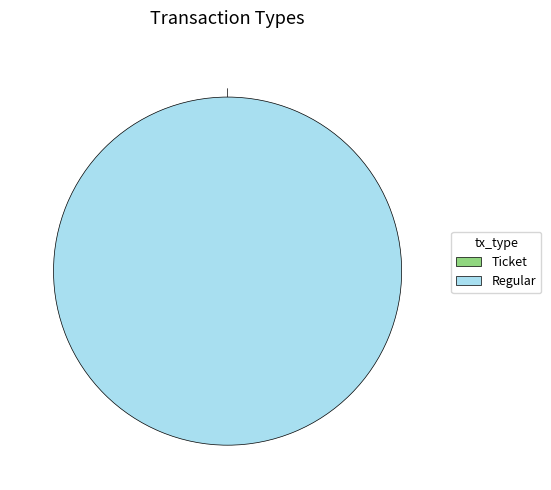

What percentage is NOT represented by Ticket?

100.0%